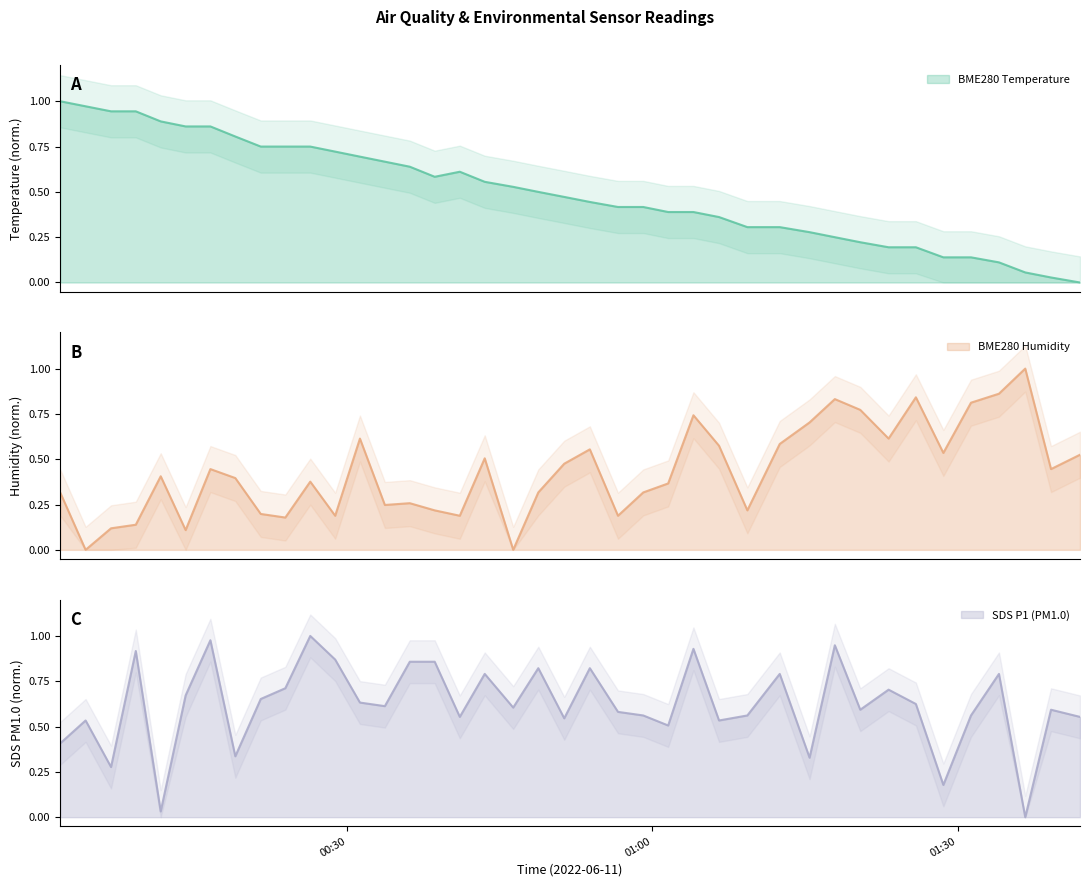

After their last crossing, which series has the higher values: BME280_temperature or SDS_P1?

SDS_P1